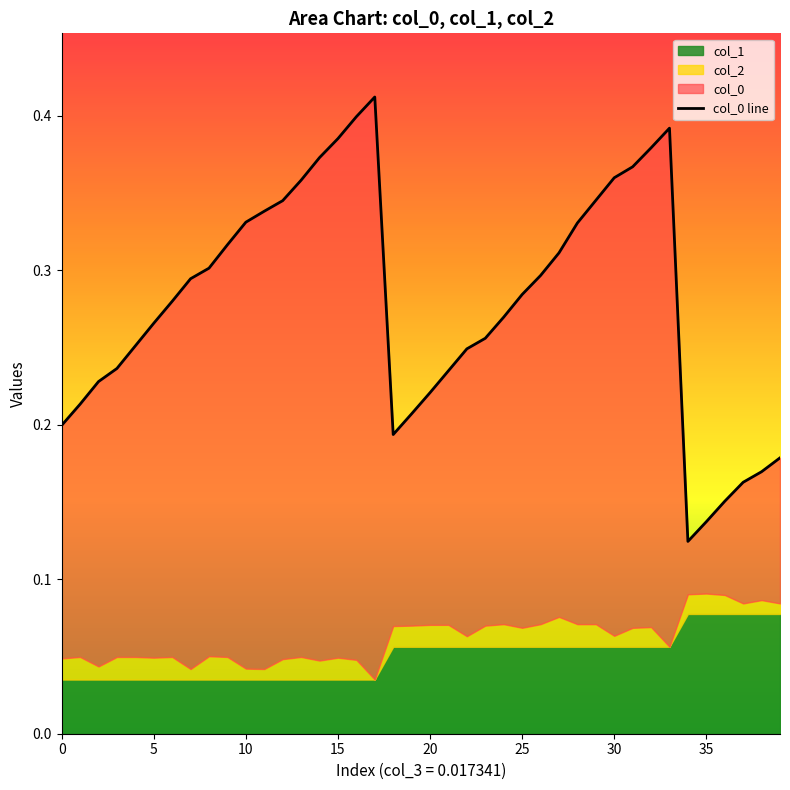

True or false: the data shows 0.1 at 24.

False